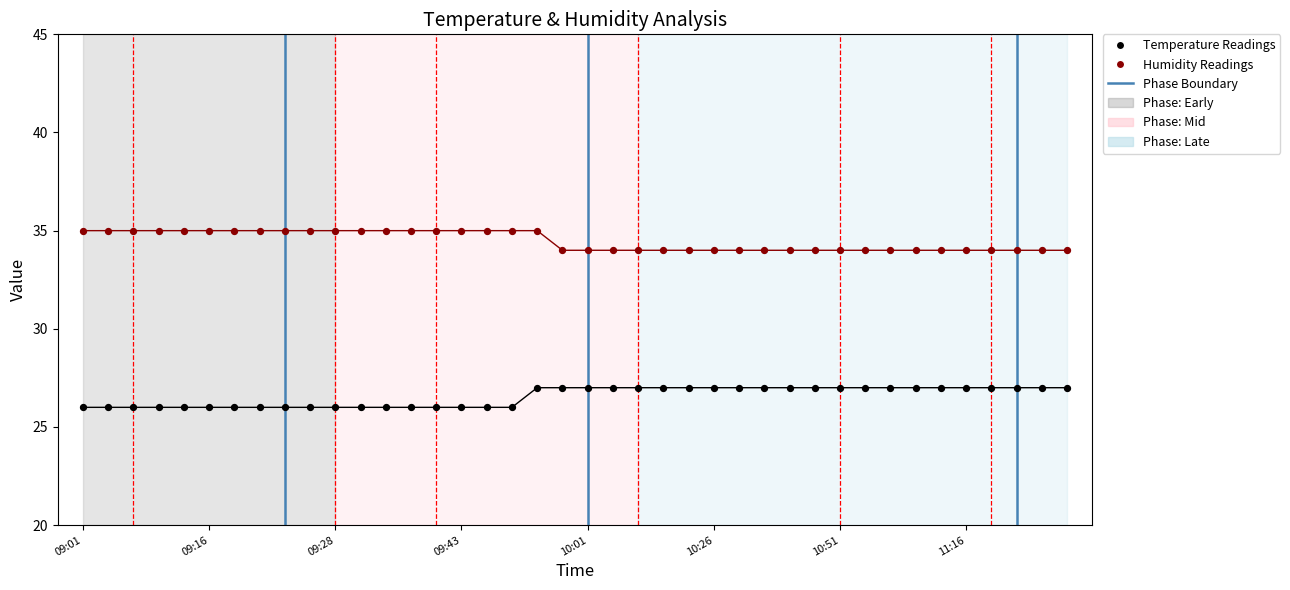

Across all data points, what is the range of Y values (max minus min)?

9